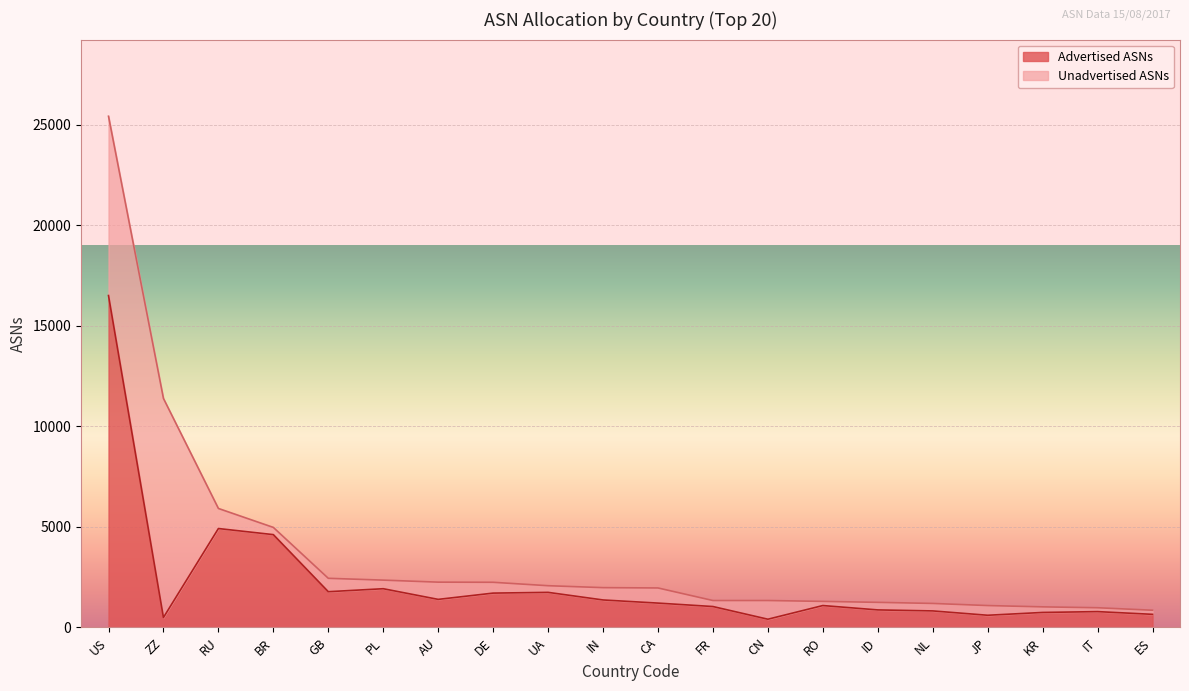

What is the minimum value shown in the chart?

408